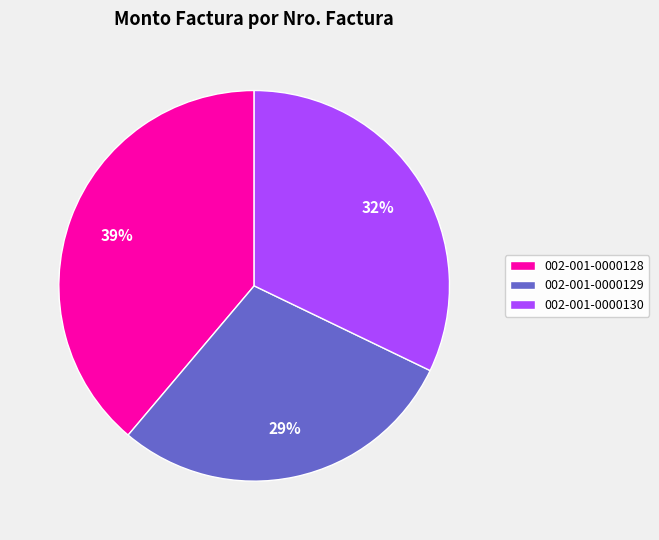

Is there a majority slice in this chart?

No